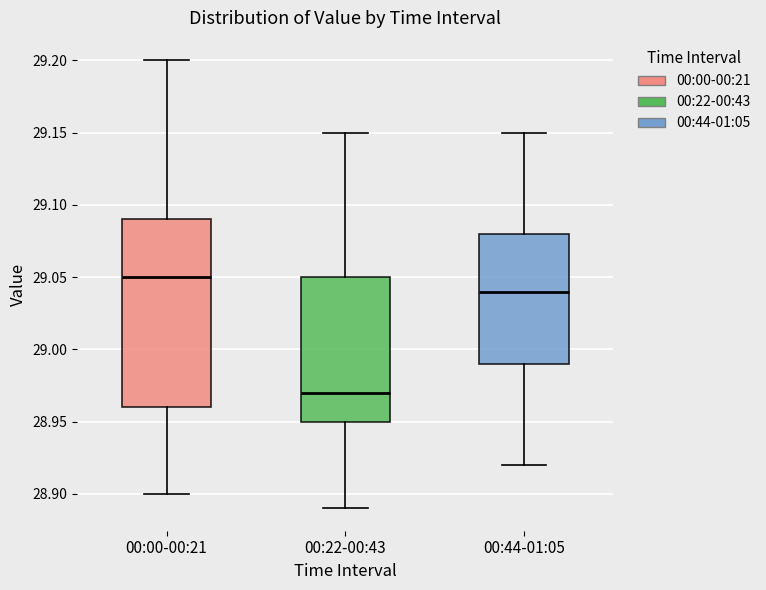

Which box's median line is the lowest?

00:22-00:43